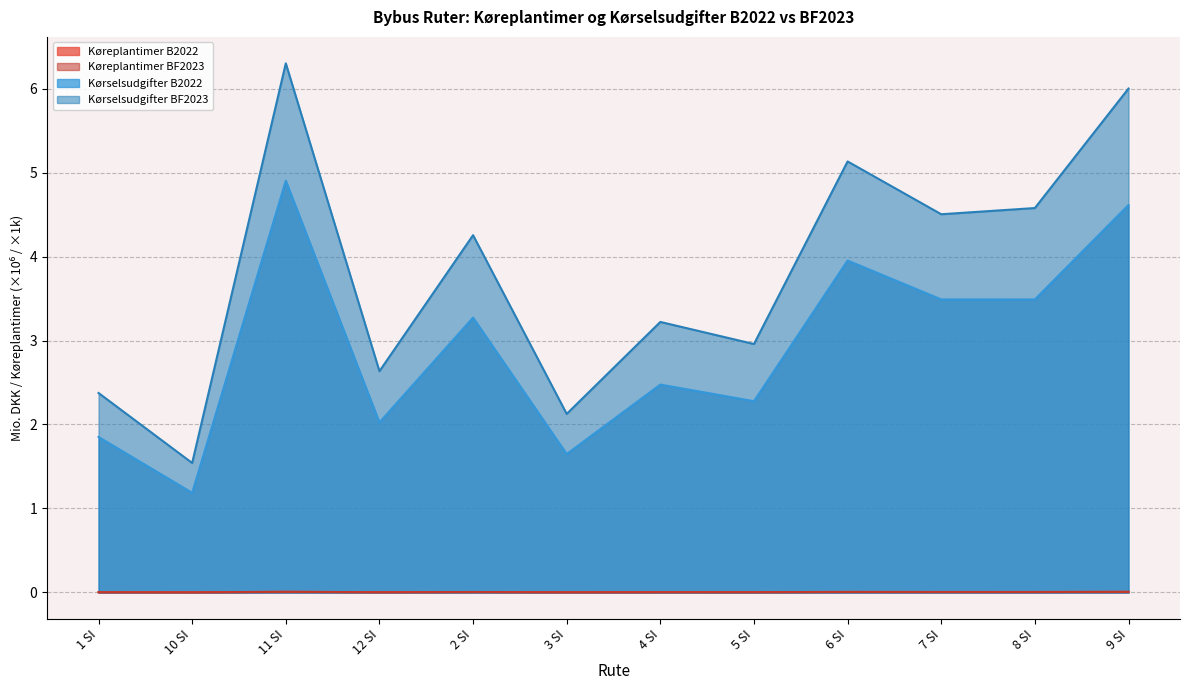

What is the spread (max minus min) of values at 3 SI?

2.1